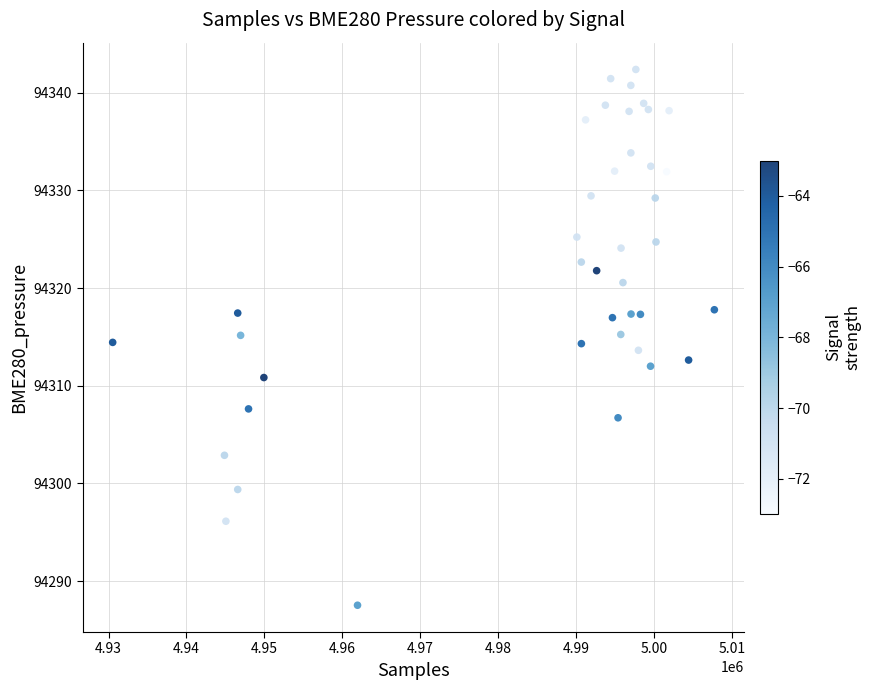

What is the range of X values (max minus min)?

77180.0